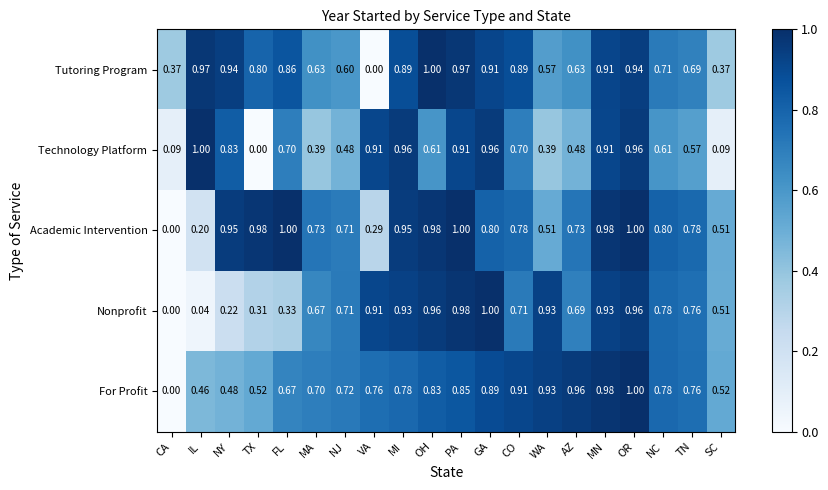

At which label does For Profit reach its minimum?

CA